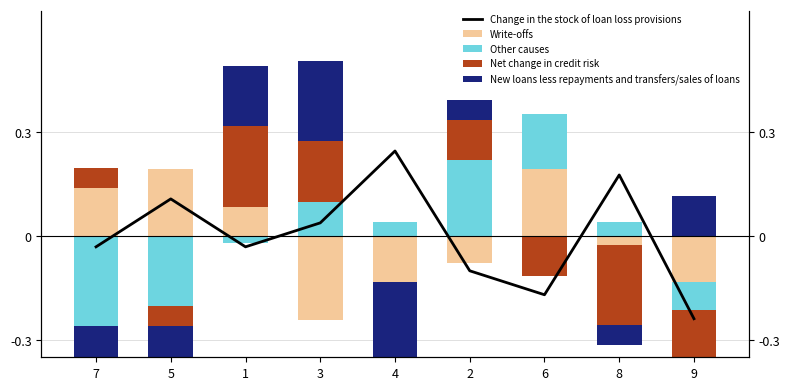

Which series has the largest total across all categories?

Write-offs